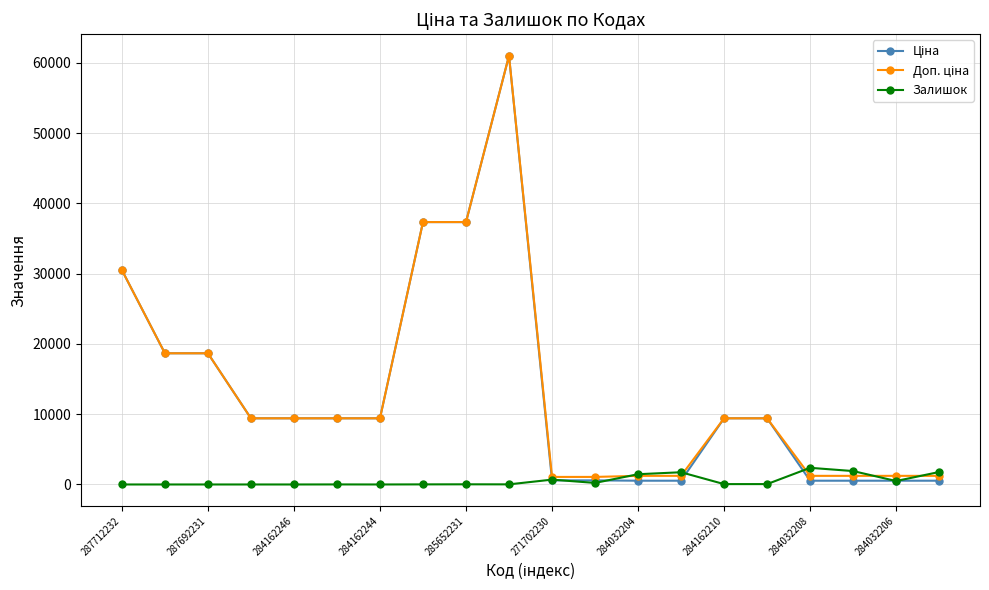

What is the maximum value for Залишок?

2371.0